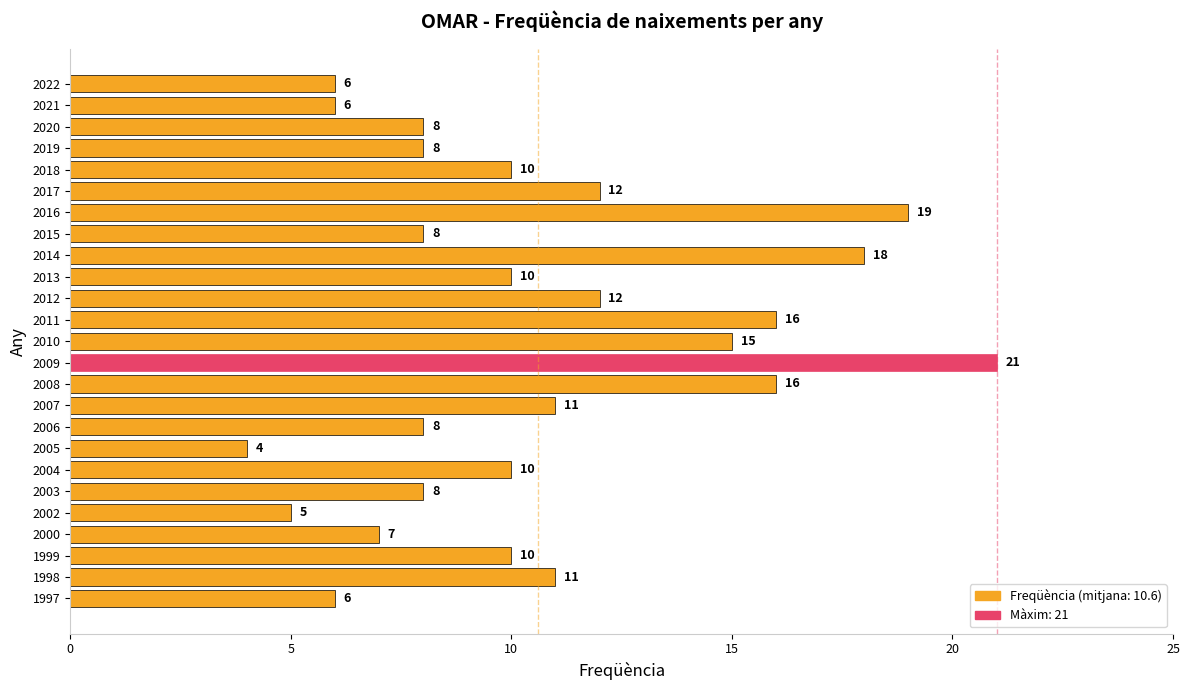

What is the difference between the values at 2022 and 1999?

4